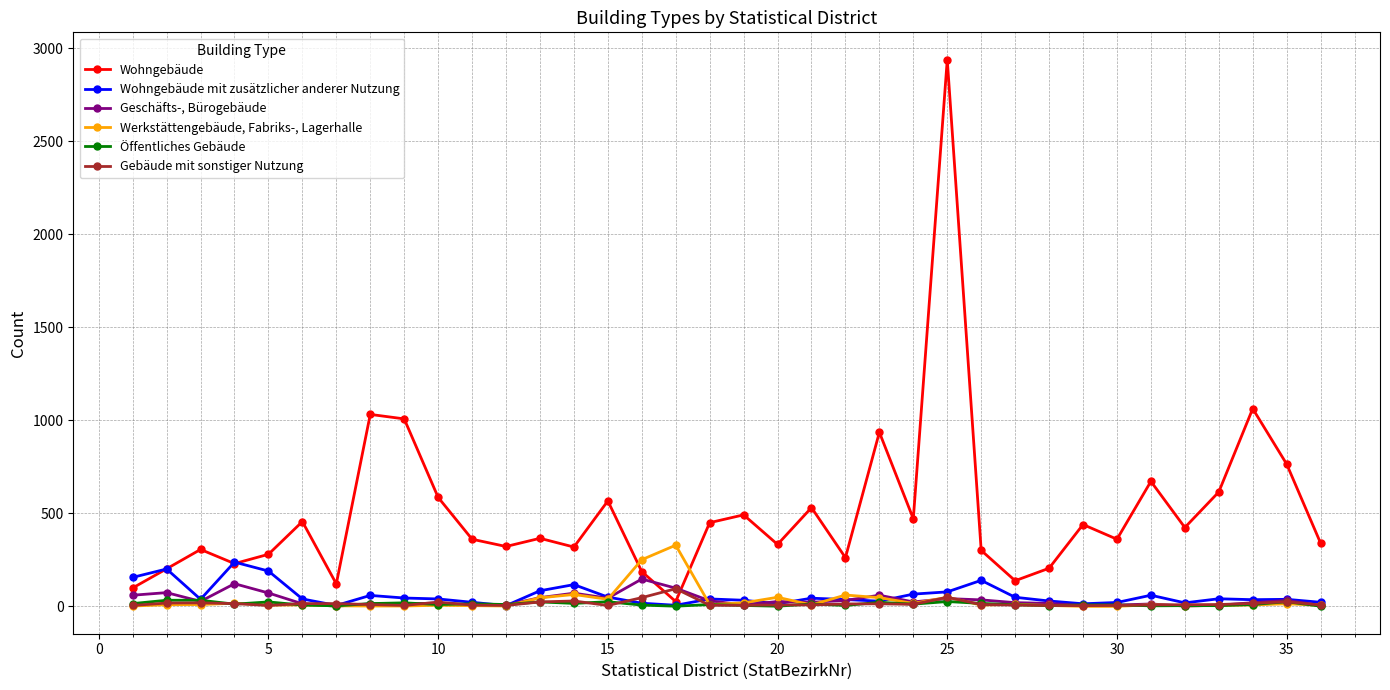

Which series ends up on top after the final intersection of Wohngebäude and Werkstättengebäude, Fabriks-, Lagerhalle?

Wohngebäude